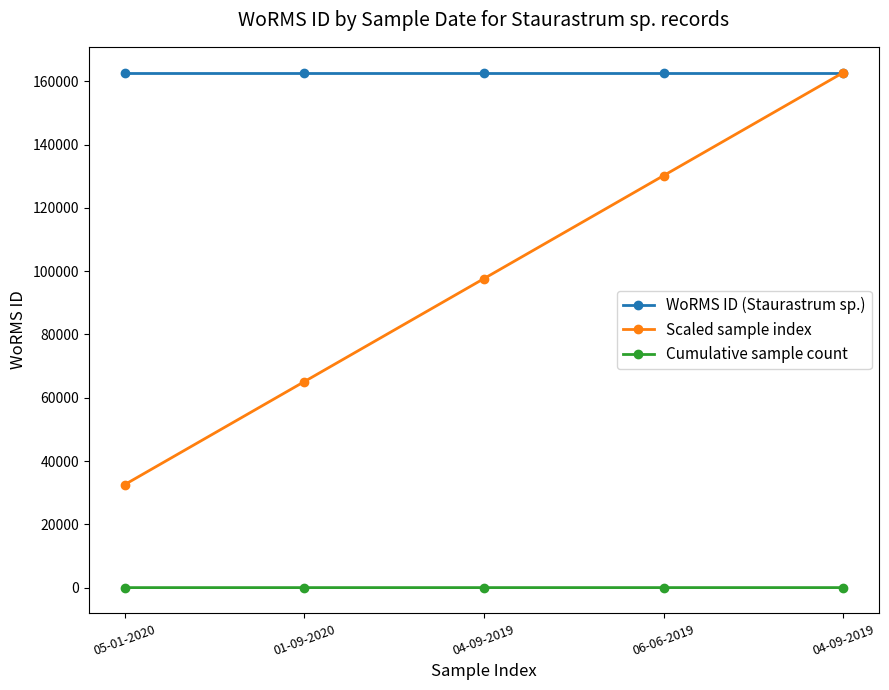

Where does the Cumulative sample count series first go above 3?

06-06-2019